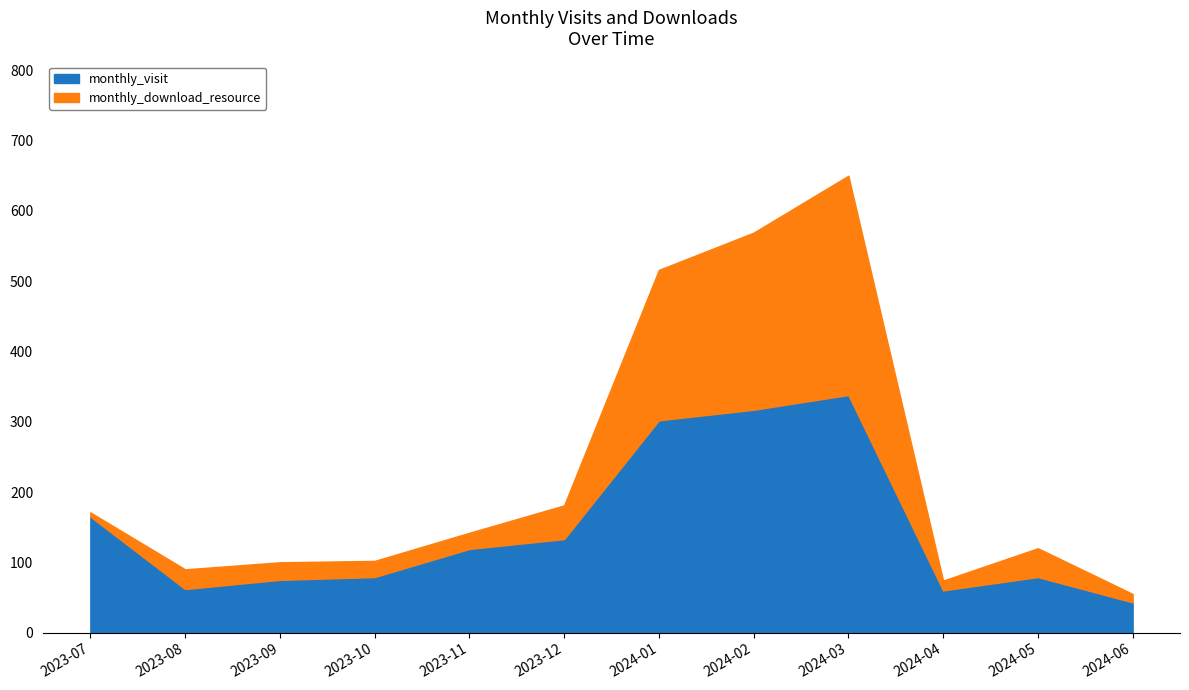

What is the greatest value displayed?

650